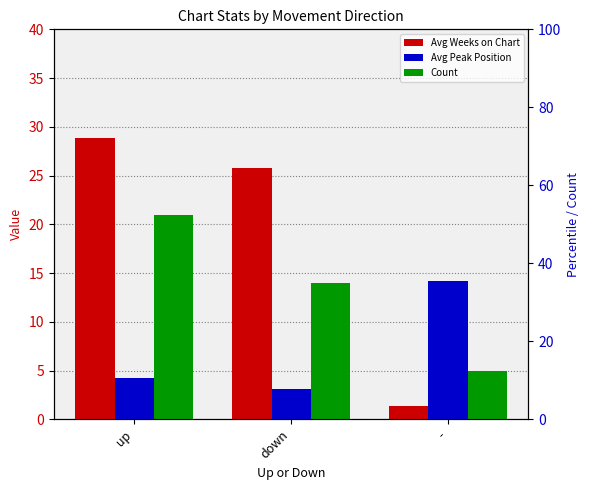

Reading left to right, transcribe all the data shown in this chart.

Avg Weeks on Chart: up=28.9	down=25.8	-=1.4
Avg Peak Position: up=4.3	down=3.1	-=14.2
Count: up=21.0	down=14.0	-=5.0